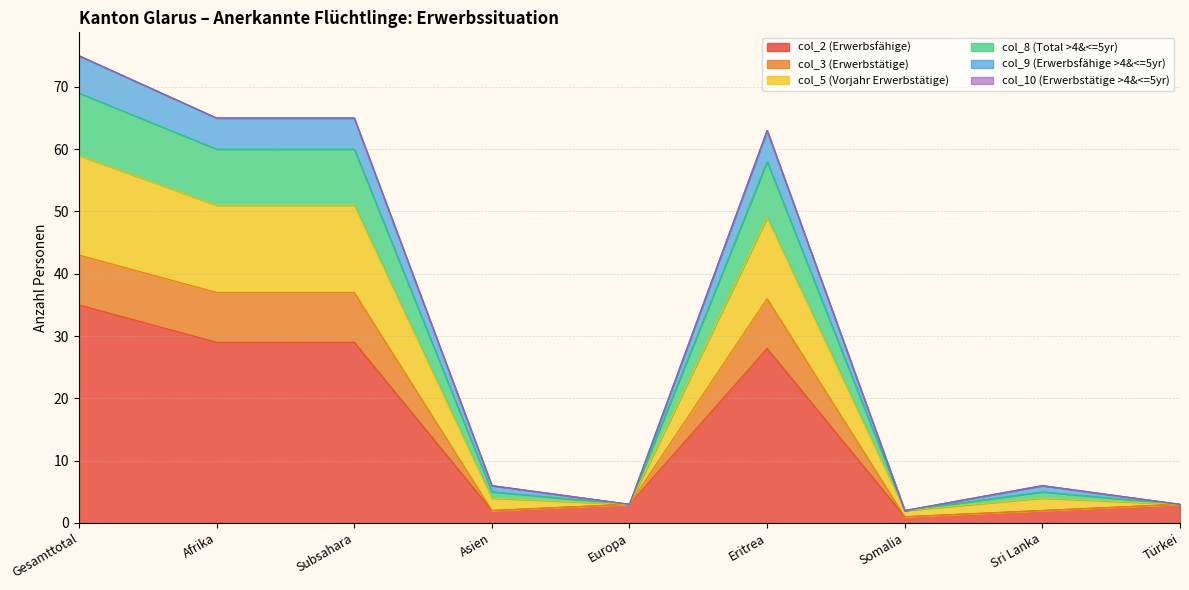

At which category is the sum across all series the highest?

Gesamttotal